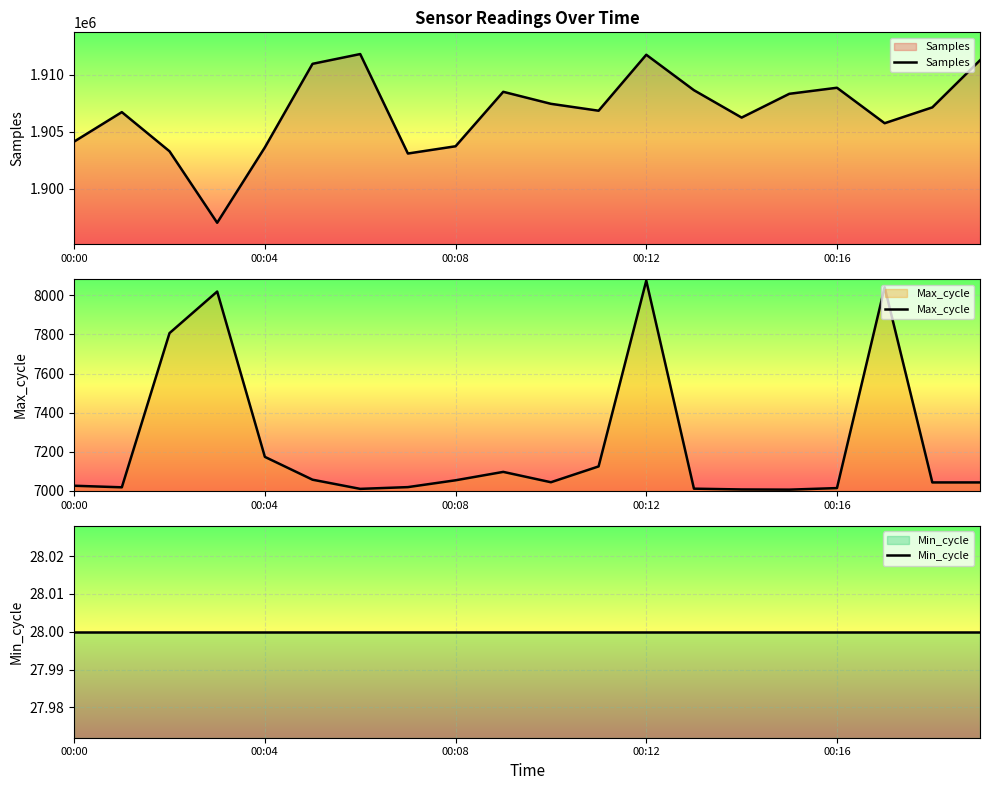

What is the difference between the maximum and minimum values in the Samples series?

14850